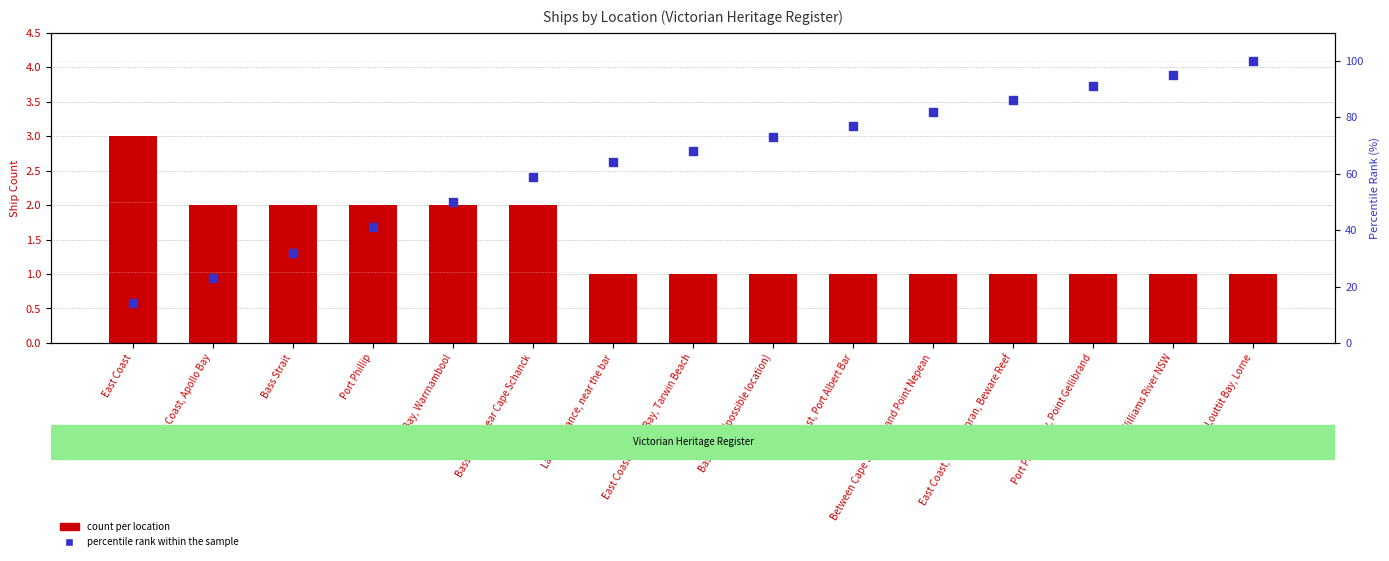

At which category is the sum across all series the highest?

Louttit Bay, Lorne